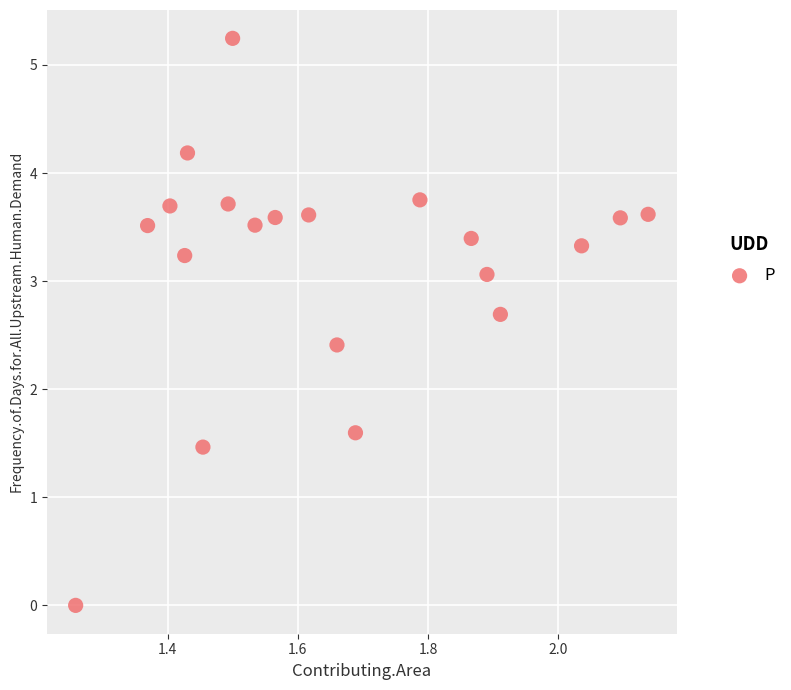

What is the range of X values (max minus min)?

0.9